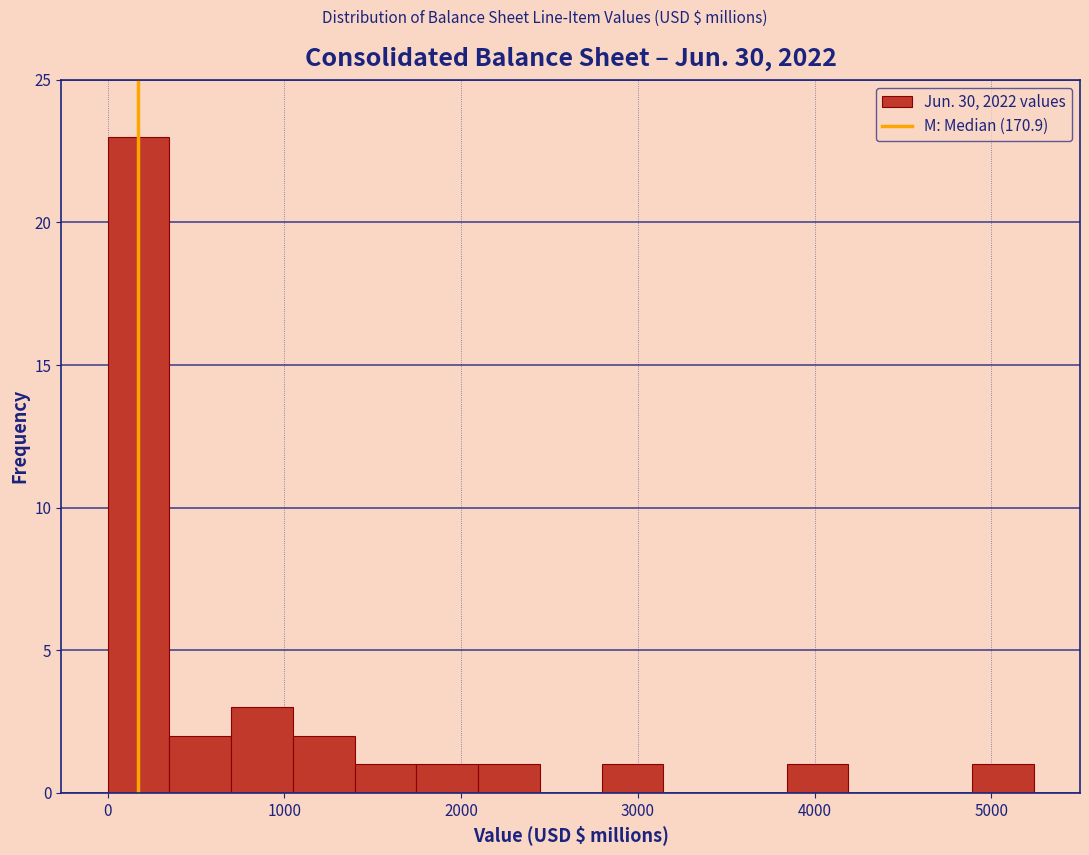

Around what value on the x-axis is the tallest bar? Give the approximate position of its centre, as read against the axis.

200